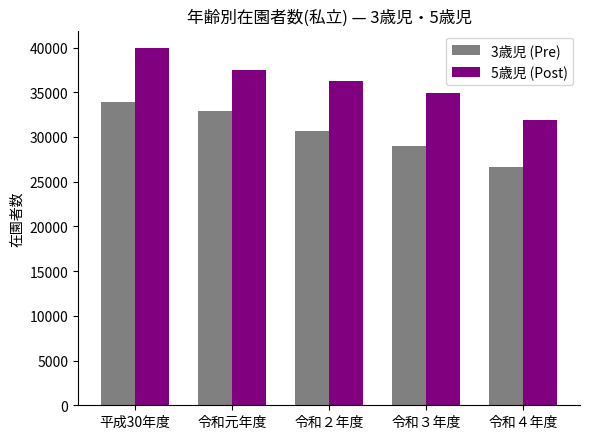

At 令和３年度, list the series in order from largest to smallest.

5歳児 (Post), 3歳児 (Pre)